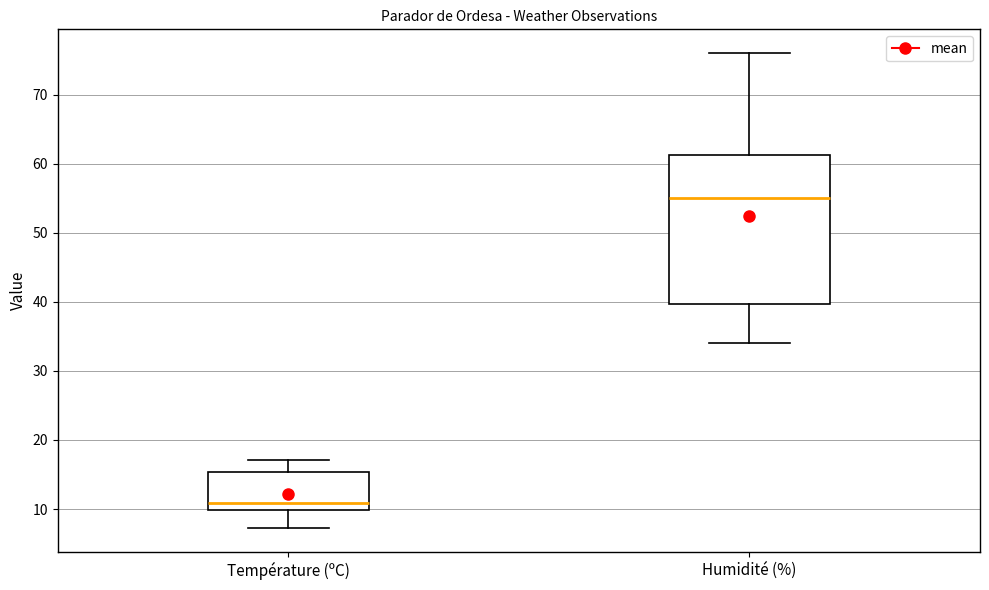

Reading left to right, transcribe this box plot: for each box, give where its median line is, the range the box spans, and where its two whiskers end, as read against the y-axis. The values are not printed on the chart, so give them approximately, as read against the axis.

Température (ºC): median 11, box 10 to 15, whiskers 7 to 17
Humidité (%): median 55, box 40 to 61, whiskers 34 to 76